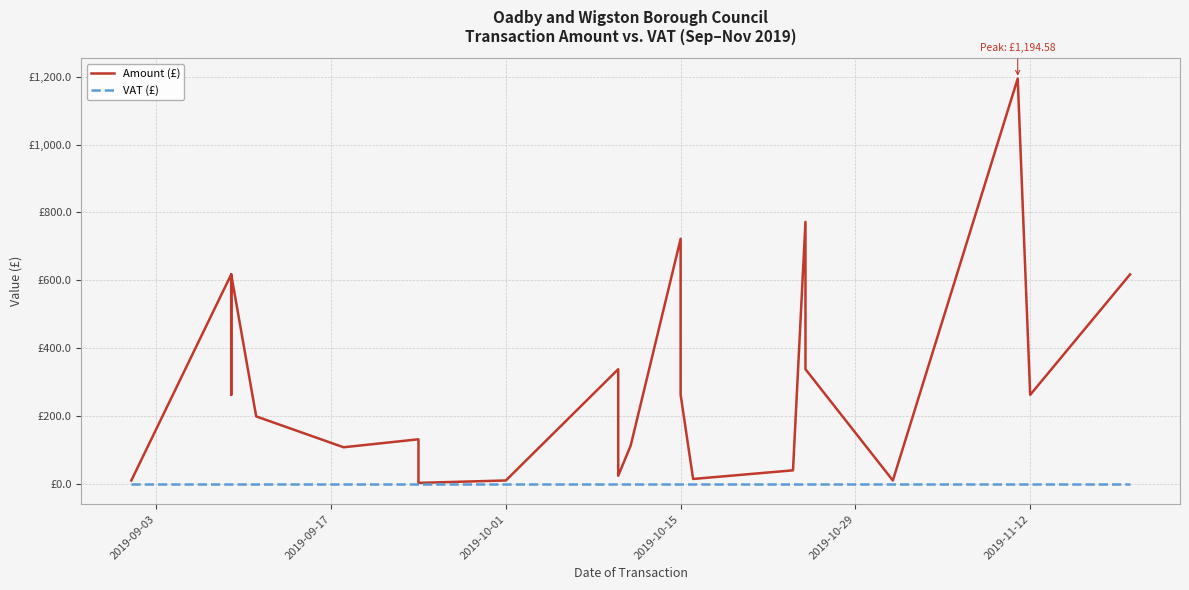

Reading left to right, what are all the values shown in this chart?

Amount (£): 10.1	617.5	617.5	262.5	617.5	617.5	199.0	108.0	131.5	3.0	3.0	3.0	10.1	338.0	24.0	113.0	722.5	262.5	14.6	40.0	772.2	338.0	10.1	1194.6	262.5	262.5	617.5
VAT (£): 0.0	0.0	0.0	0.0	0.0	0.0	0.0	0.0	0.0	0.0	0.0	0.0	0.0	0.0	0.0	0.0	0.0	0.0	0.0	0.0	0.0	0.0	0.0	0.0	0.0	0.0	0.0